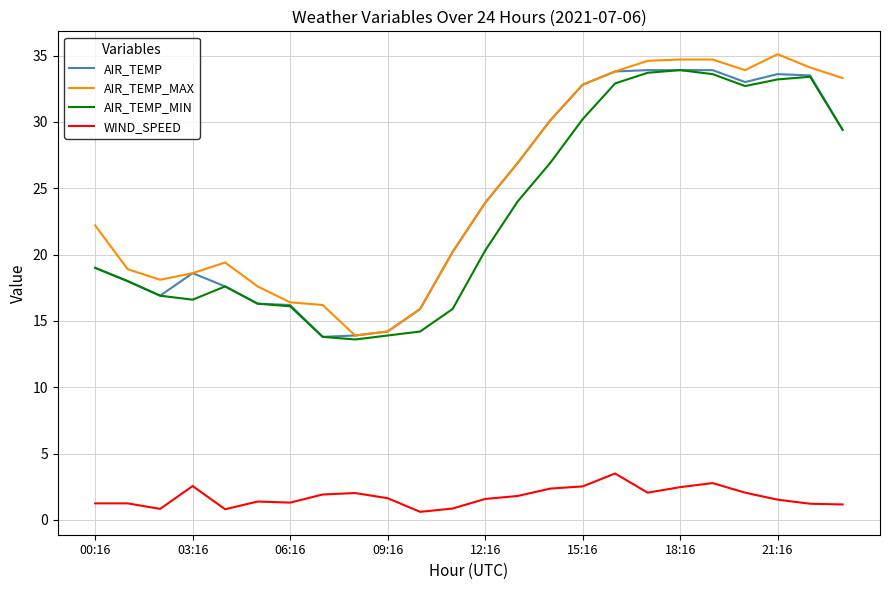

What is the maximum value shown in the chart?

35.1